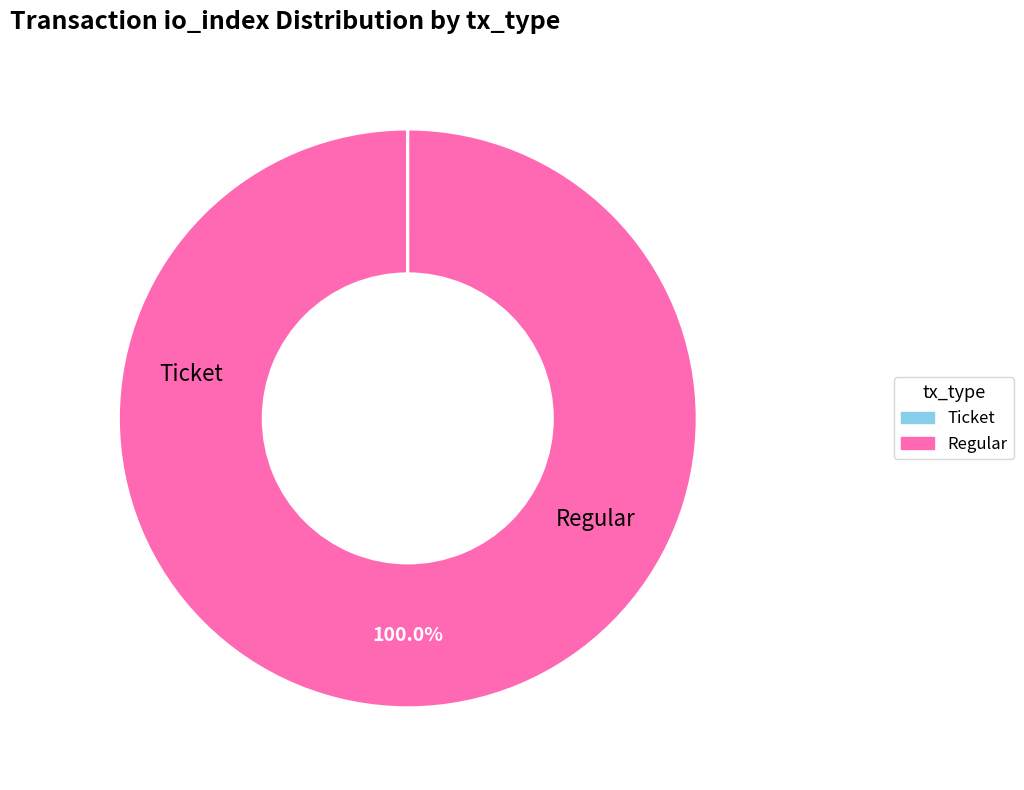

What is the majority slice?

Regular